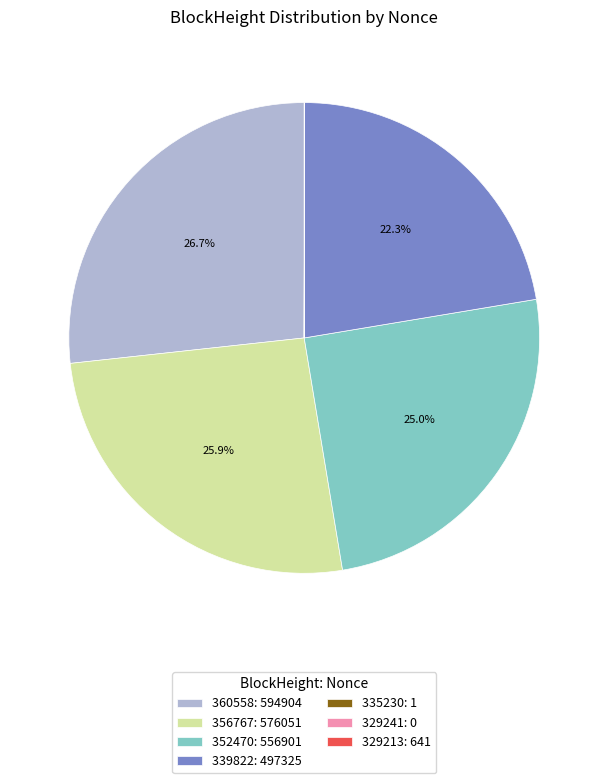

The 352470 slice represents 34% of the pie. True or false?

False